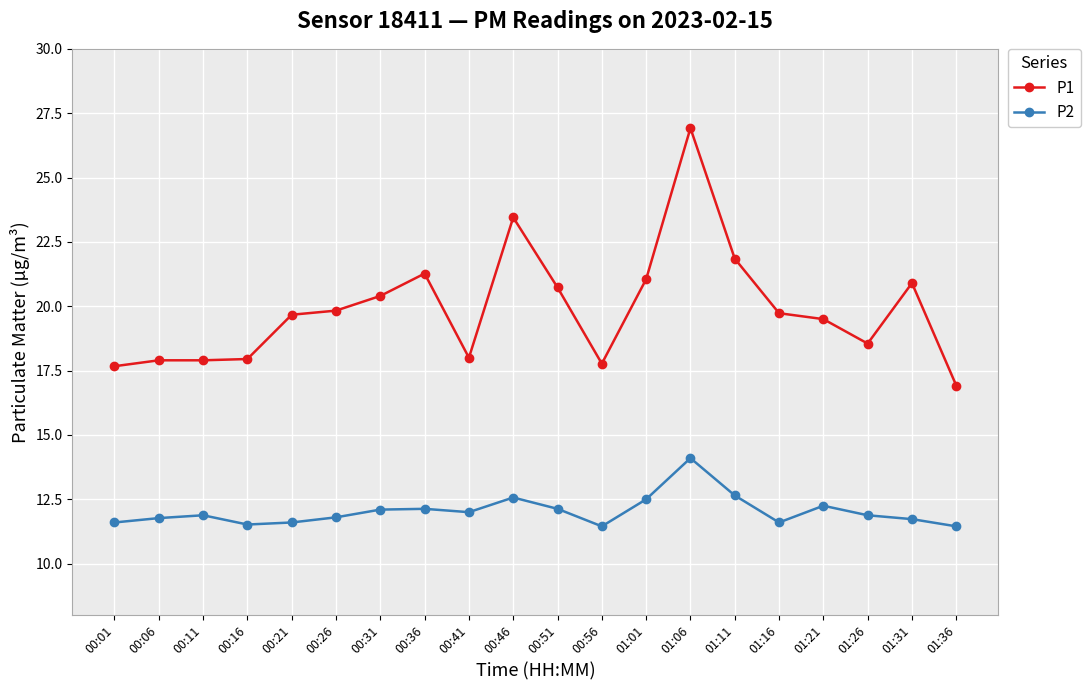

What is the difference between the highest and lowest values at 00:01?

6.1